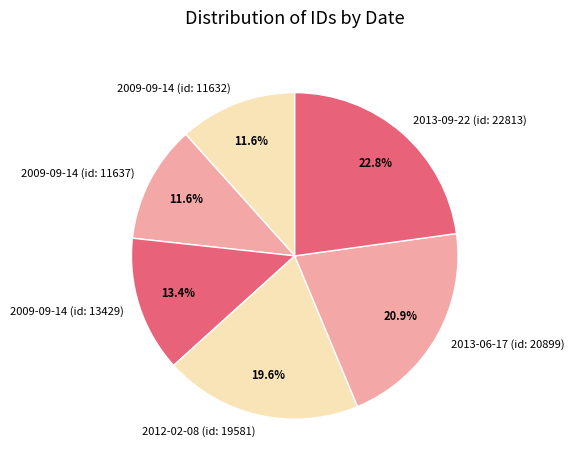

What is the largest slice in the pie chart?

2013-09-22 (id: 22813)